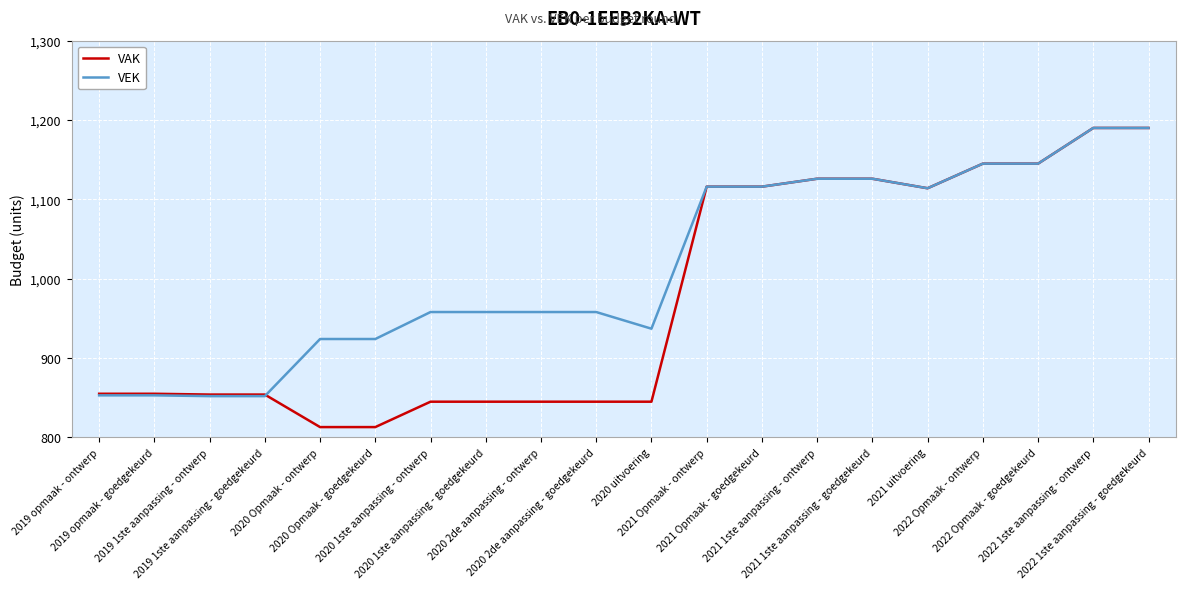

List the series in order of their overall mean, highest first.

VEK, VAK